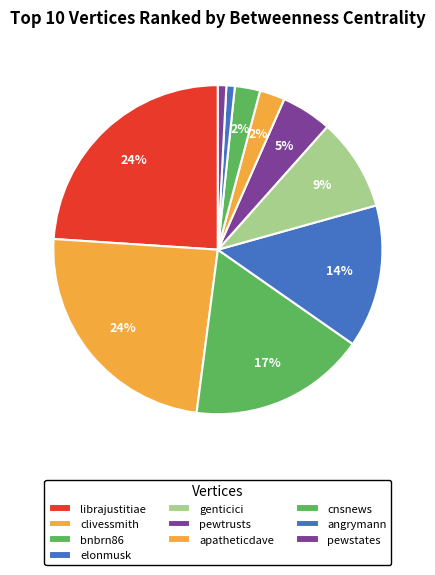

Is it true that librajustitiae is 15% of the pie?

False